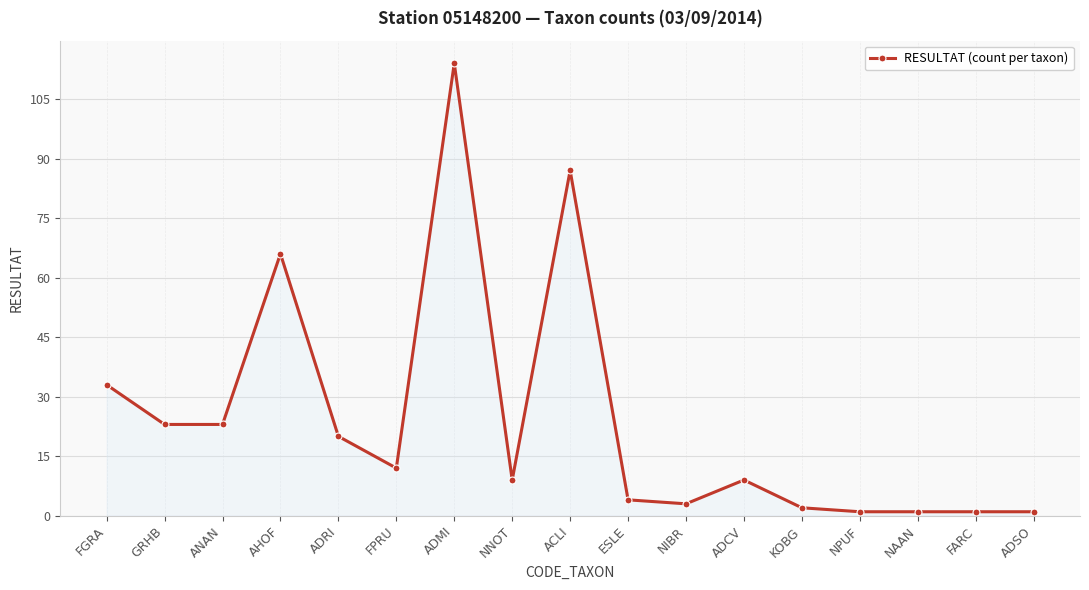

What is the change in value from ACLI to ESLE?

-83